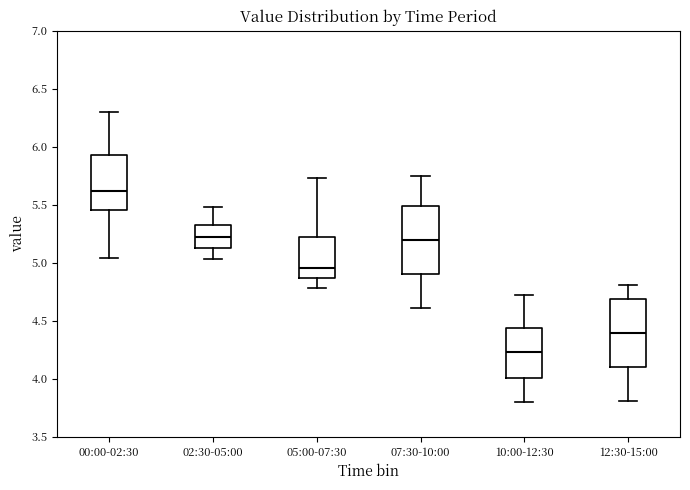

Reading left to right, read every box against the y-axis: the position of its median line, the range the box covers, and the ends of its whiskers. The values are not printed on the chart, so give them approximately, as read against the axis.

00:00-02:30: median 5.60, box 5.45 to 5.95, whiskers 5.05 to 6.30
02:30-05:00: median 5.25, box 5.15 to 5.30, whiskers 5.05 to 5.50
05:00-07:30: median 4.95, box 4.85 to 5.25, whiskers 4.80 to 5.75
07:30-10:00: median 5.20, box 4.90 to 5.50, whiskers 4.60 to 5.75
10:00-12:30: median 4.25, box 4.00 to 4.45, whiskers 3.80 to 4.70
12:30-15:00: median 4.40, box 4.10 to 4.70, whiskers 3.80 to 4.80